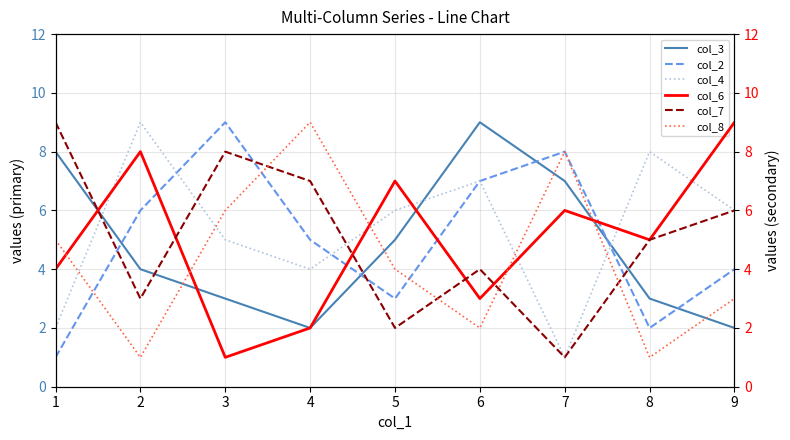

What is the spread (max minus min) of values at 7?

7